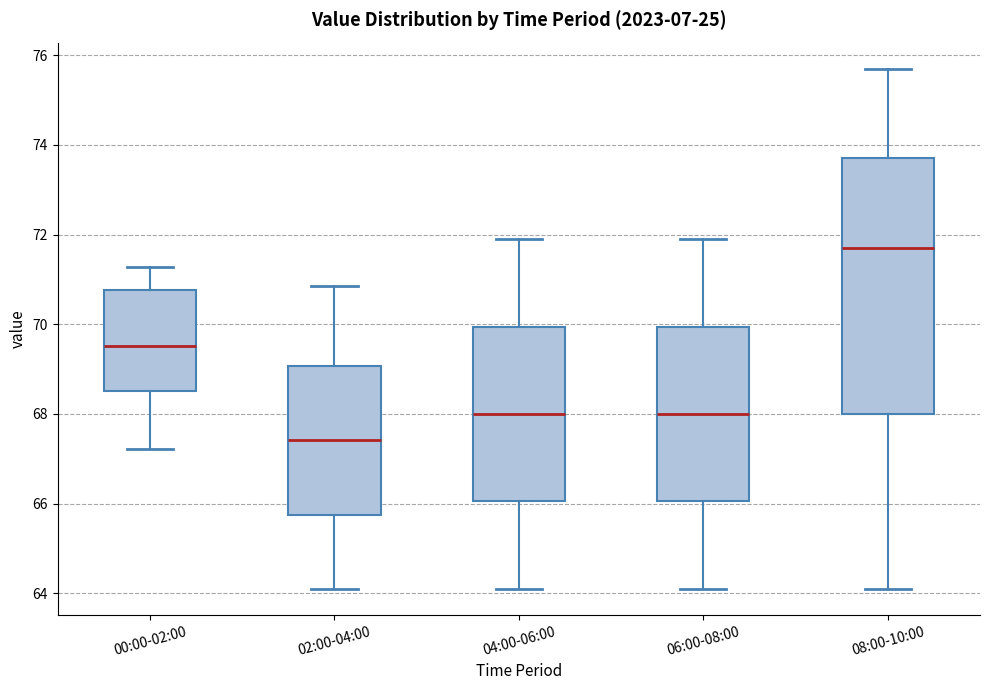

Comparing the boxes themselves (not the whiskers), which one is the tallest?

08:00-10:00